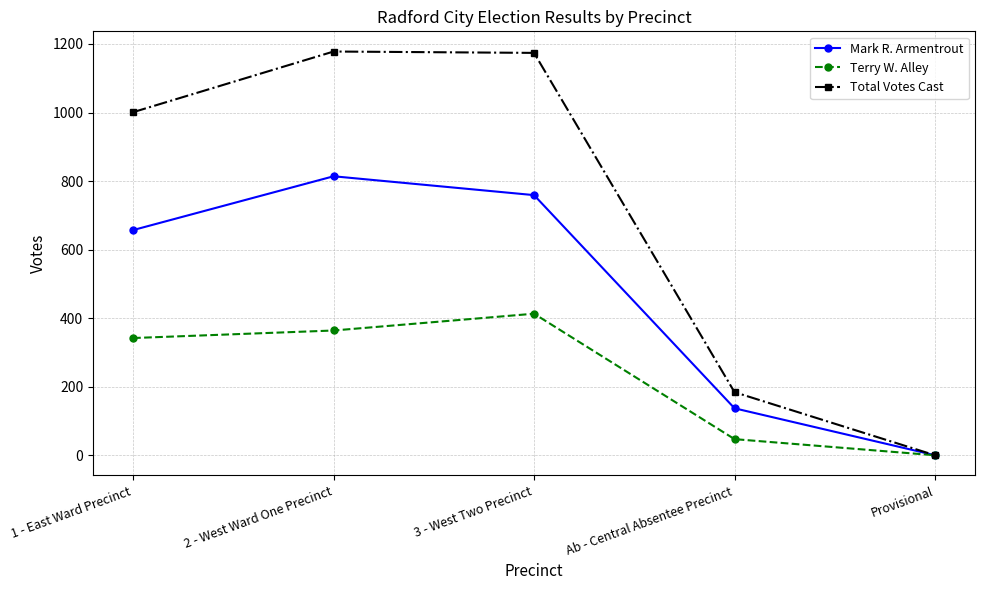

Is the value of Terry W. Alley at 2 - West Ward One Precinct greater than the value of Total Votes Cast at 3 - West Two Precinct?

No